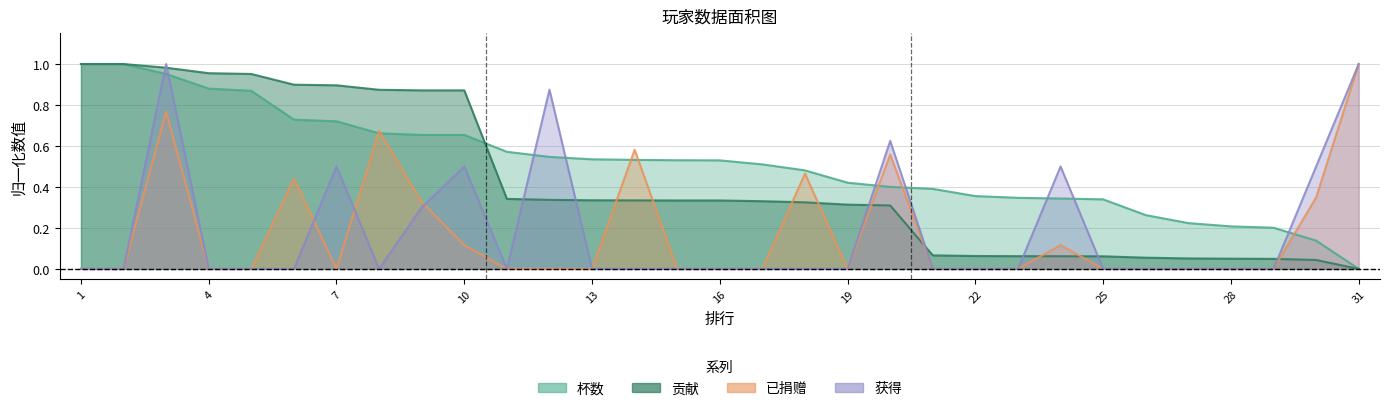

The 已捐赠 series shows -0.5 at 27. True or false?

False